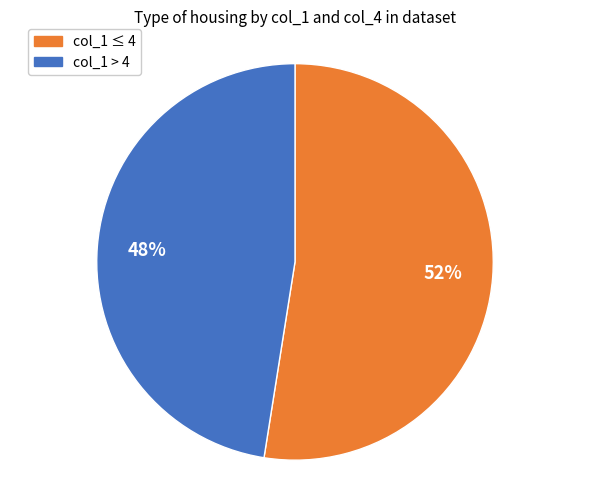

Is there any slice that represents more than half of the pie?

Yes